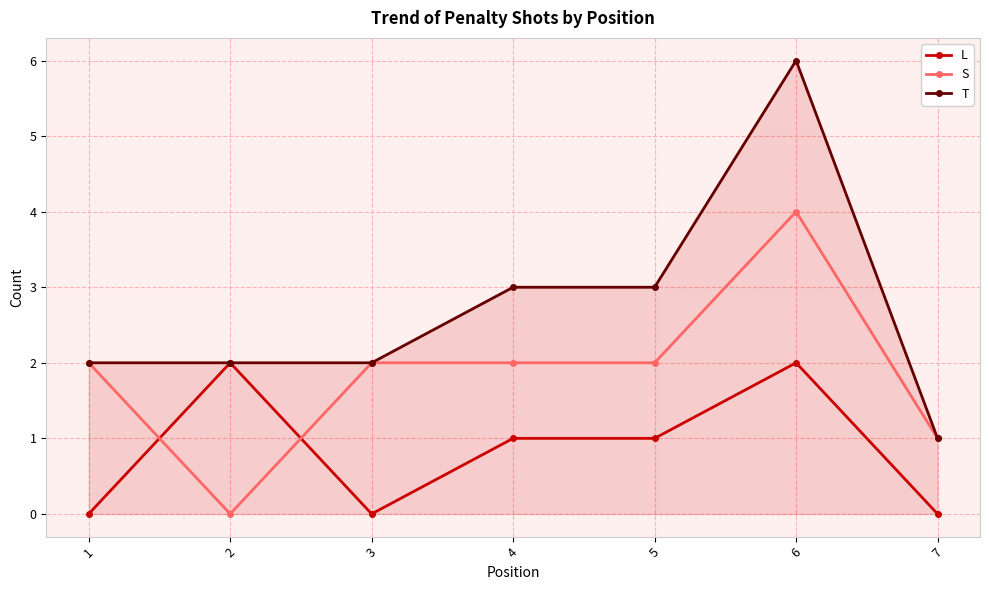

What is the spread (max minus min) of values at 6?

4